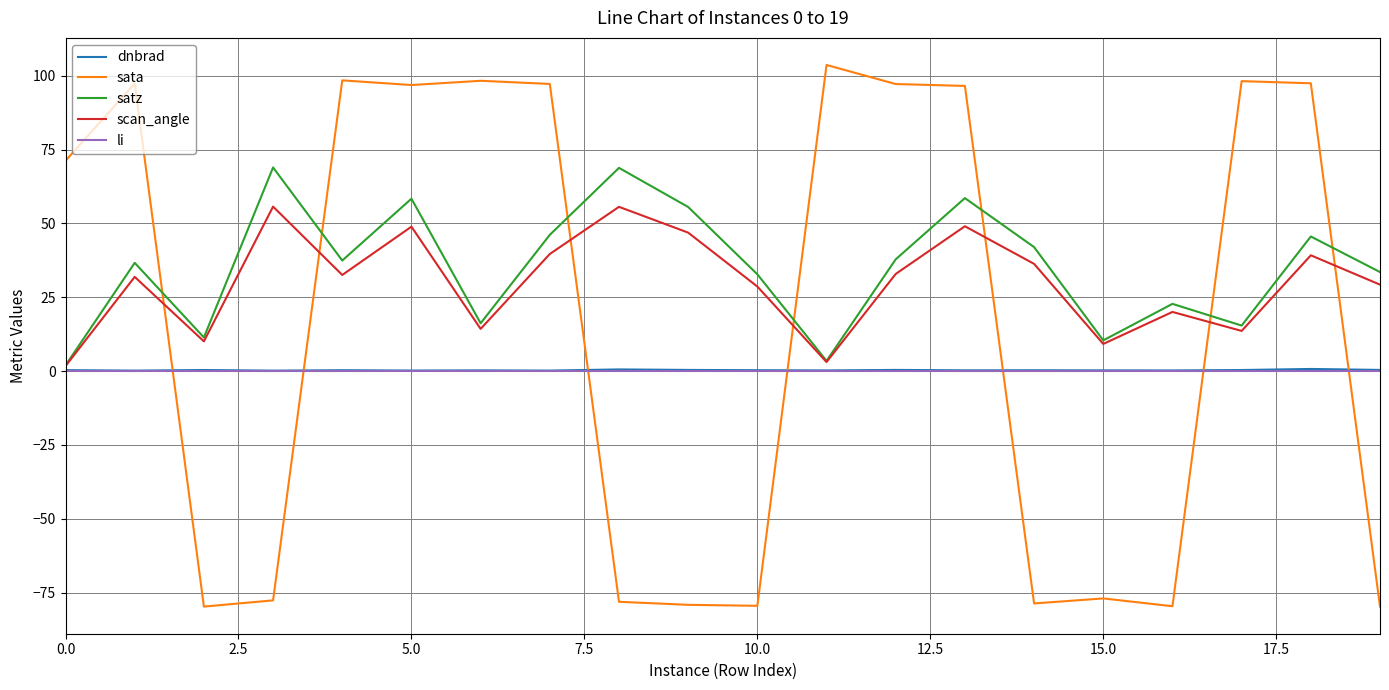

Which series has the widest spread of values?

sata